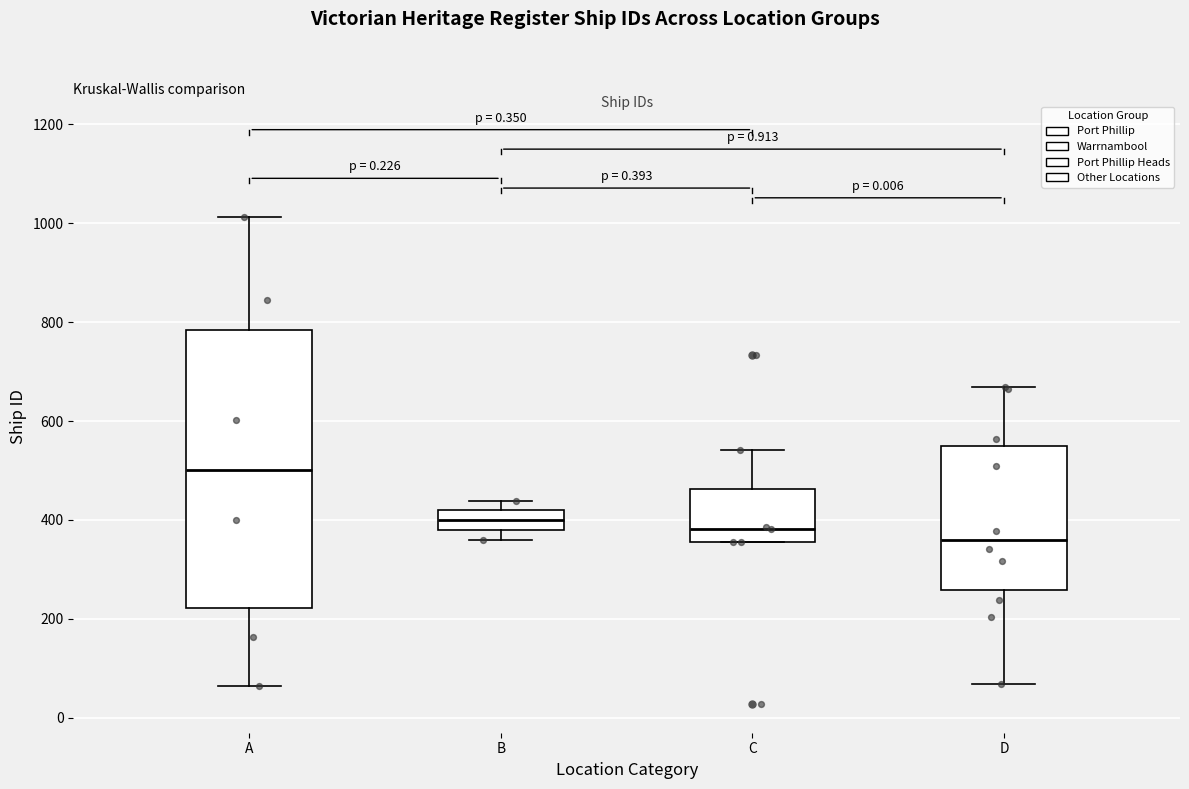

Which box is the tallest, from its lower edge to its upper edge?

A